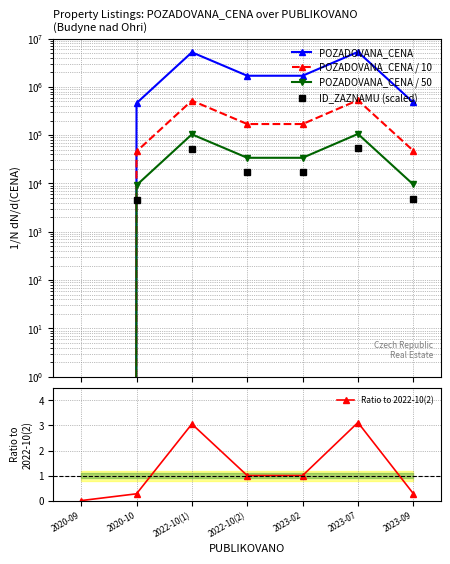

True or false: POZADOVANA_CENA / 50 and Ratio to 2022-10(2) cross at least once.

False